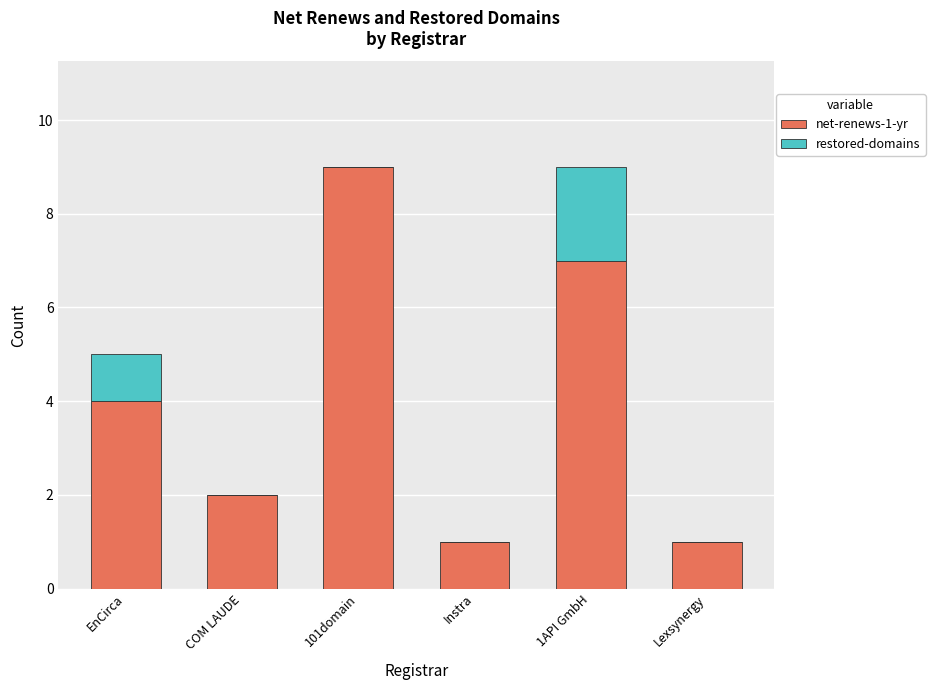

What is the total value across all series at EnCirca?

5